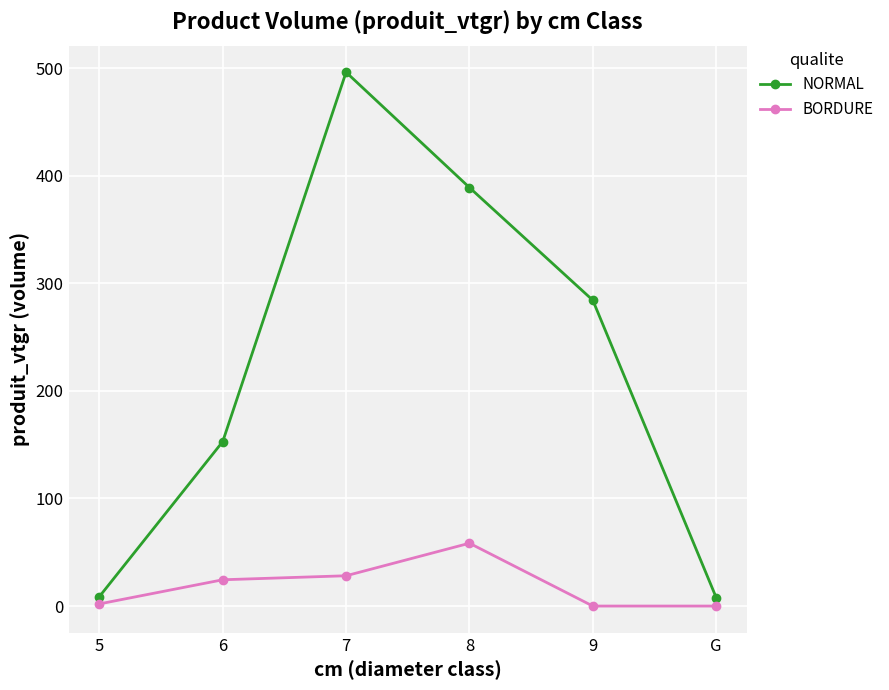

At which label does NORMAL first exceed 284?

7